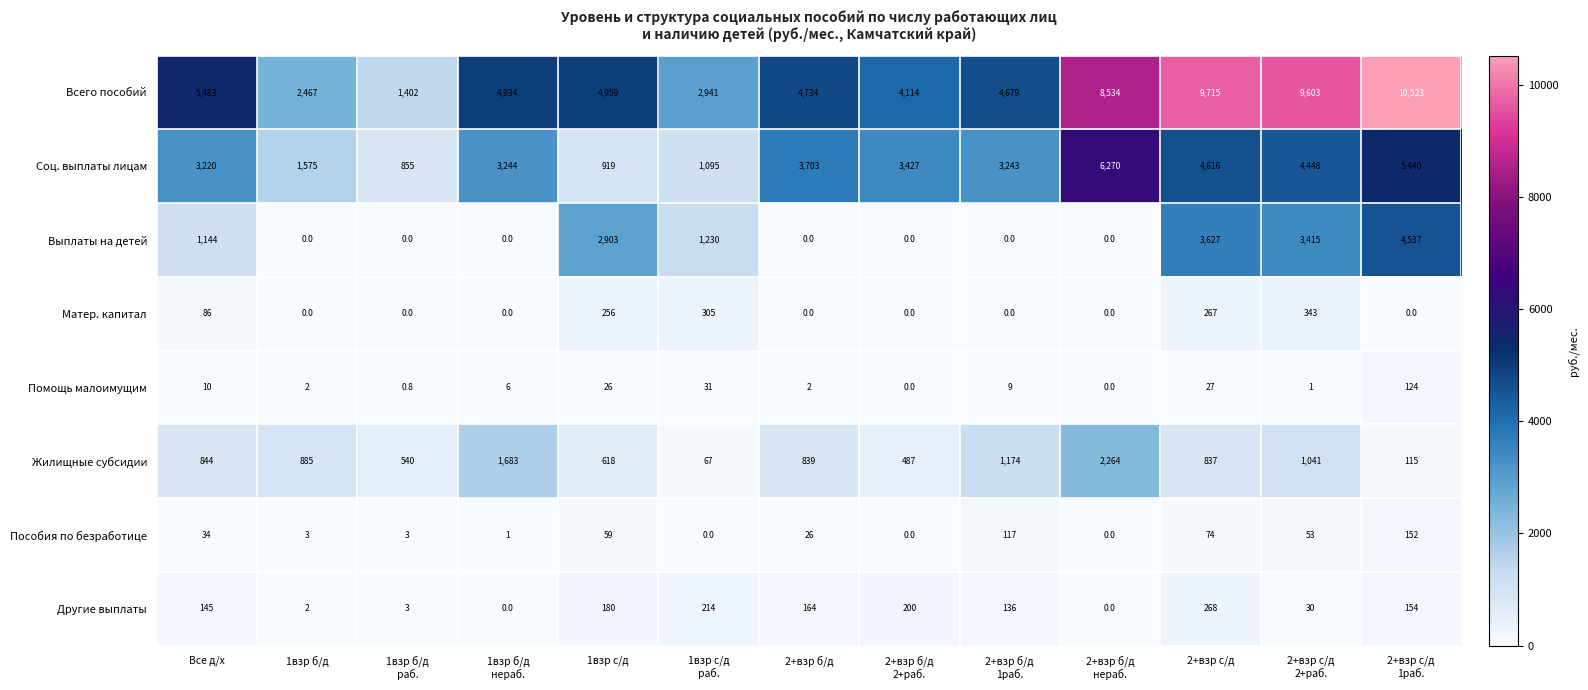

Where is Пособия по безработице nearest to the value 76?

2+взр с/д